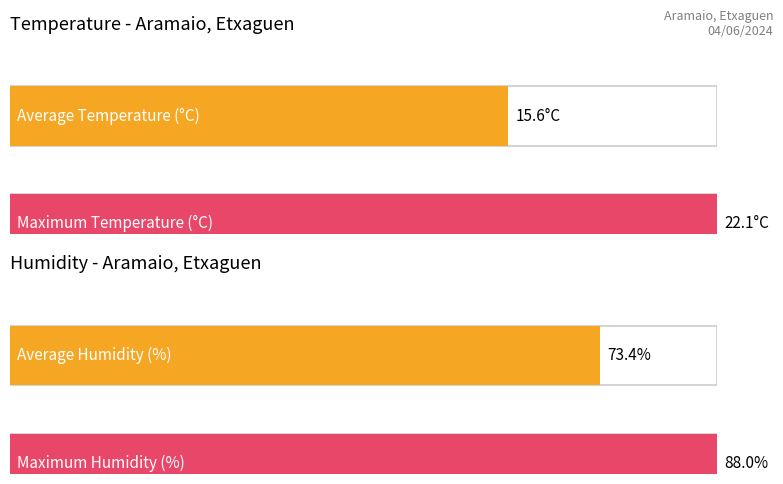

Does the chart contain stacked bars?

No